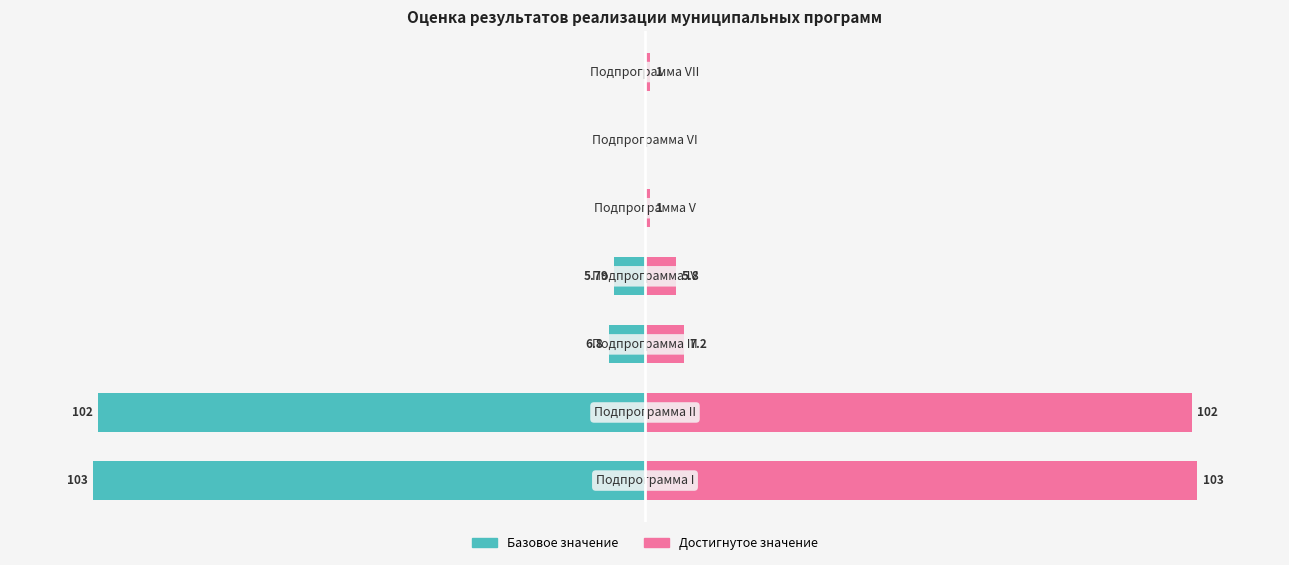

Is the value of Базовое значение at 2 greater than the value of Достигнутое значение at 1?

No